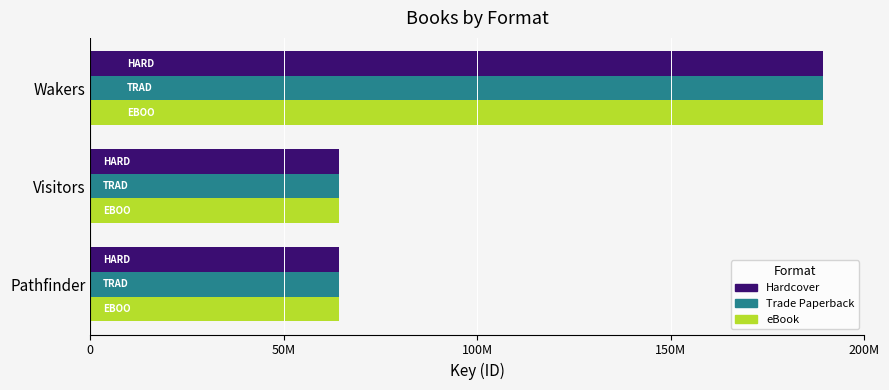

Which series has the largest range (max minus min)?

Hardcover